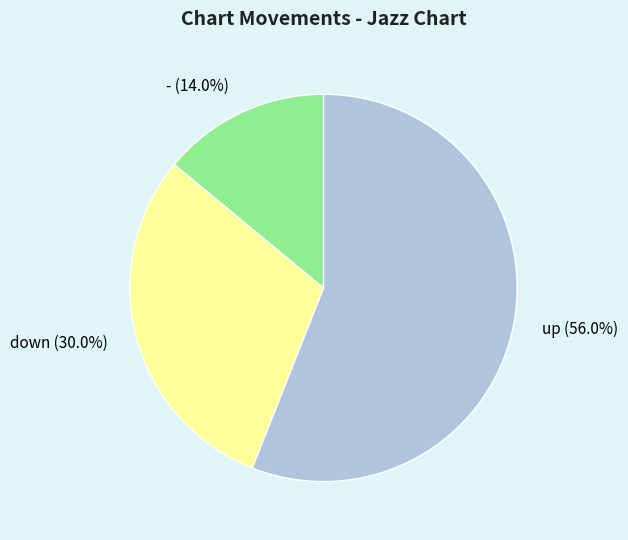

How many slices are in this pie chart?

3